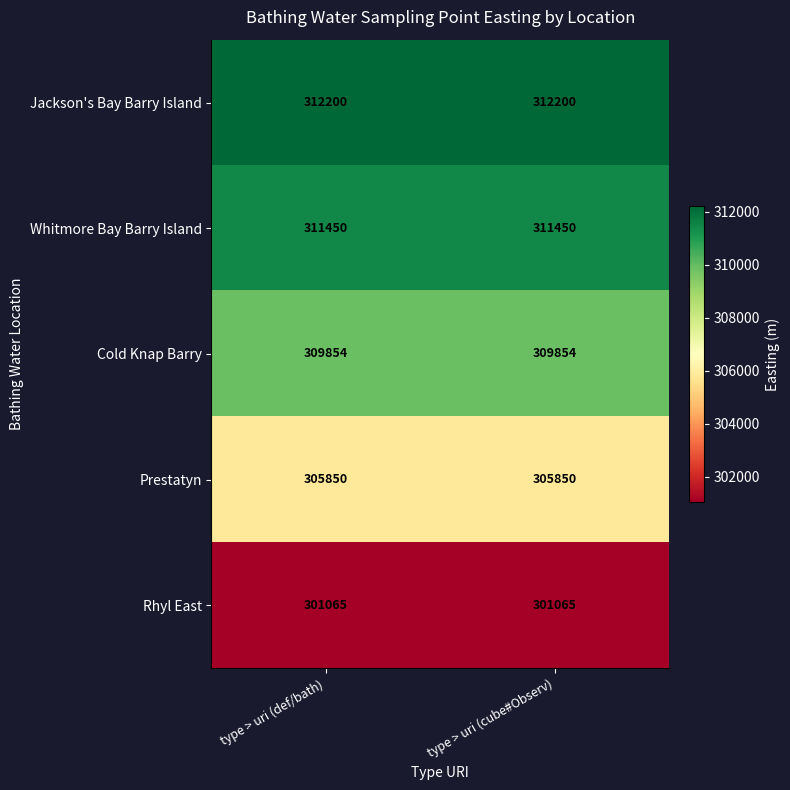

What is the minimum value for Prestatyn?

305850